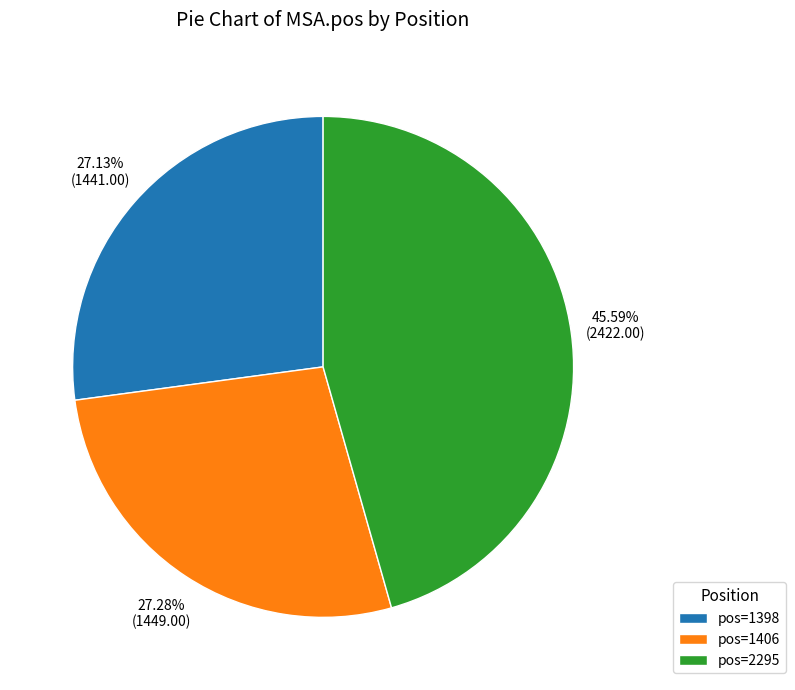

Does pos=1398 represent more than half of the total?

No